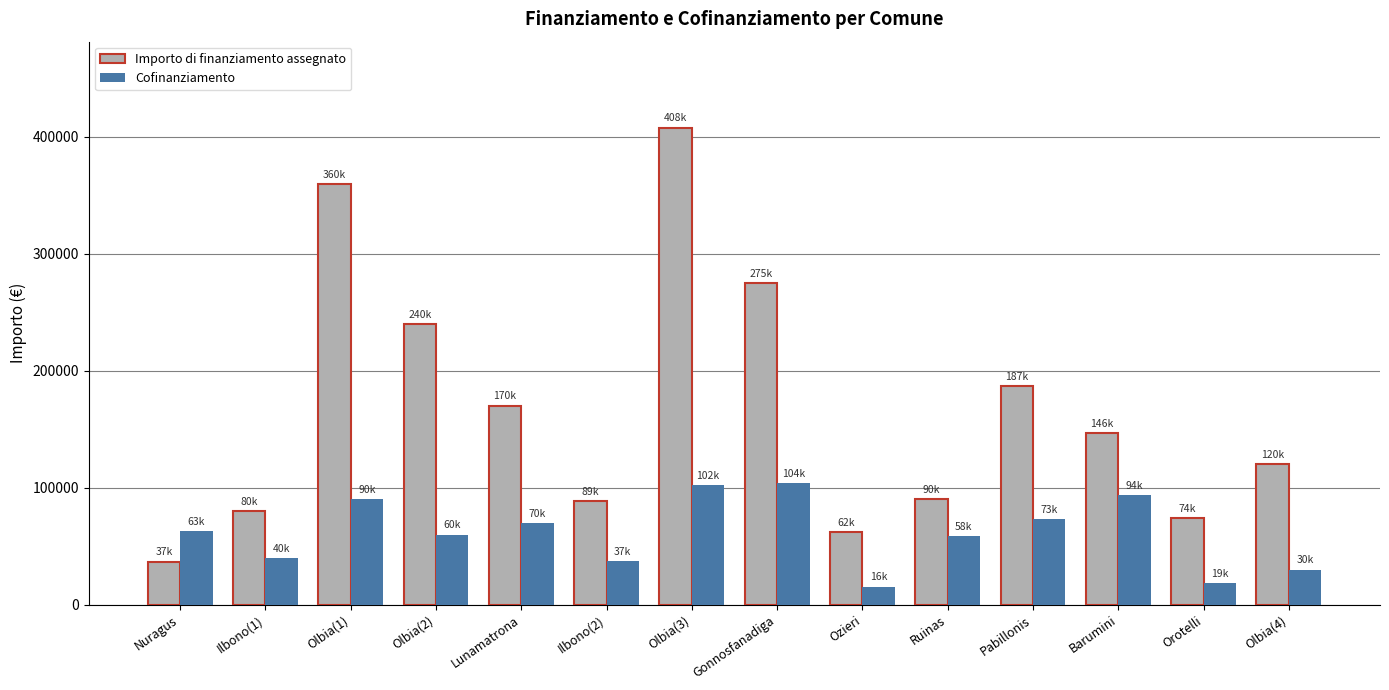

Which series has the largest total across all categories?

Importo di finanziamento assegnato